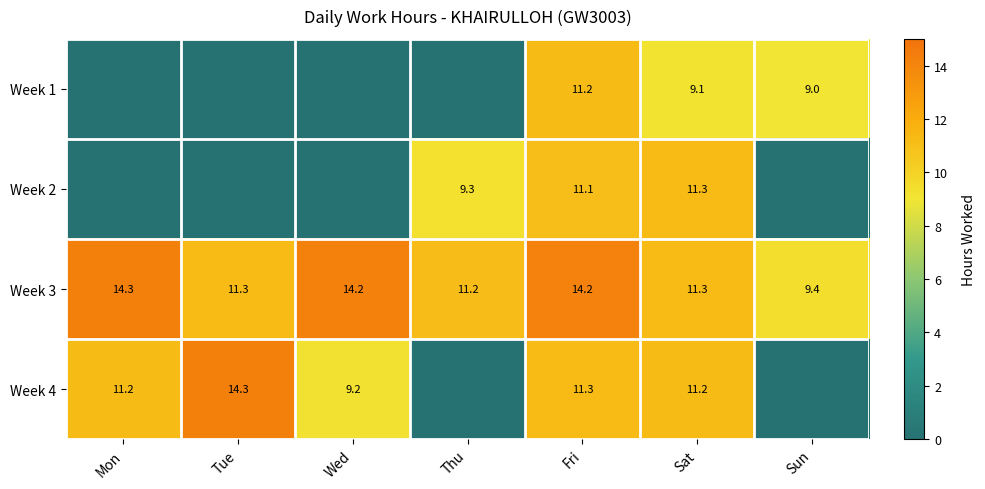

What is the maximum value shown in the chart?

14.3